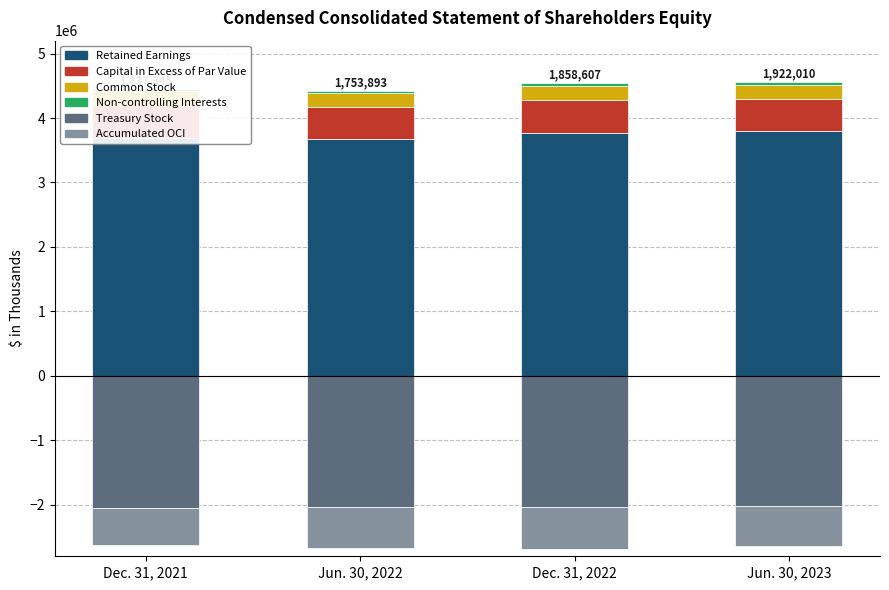

At how many categories does at least one series exceed 2042152?

4